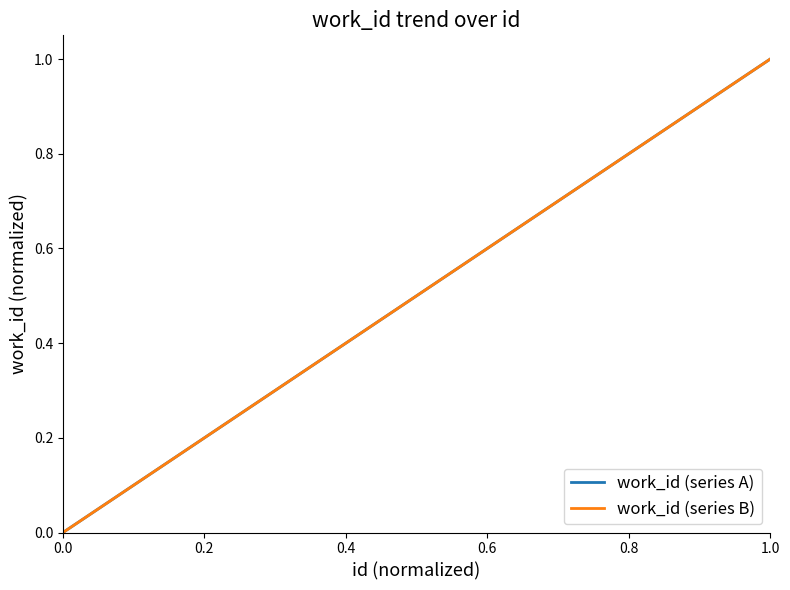

Reading right to left, list all the values displayed in this chart.

work_id (series A): 1	0	0
work_id (series B): 1	0	0